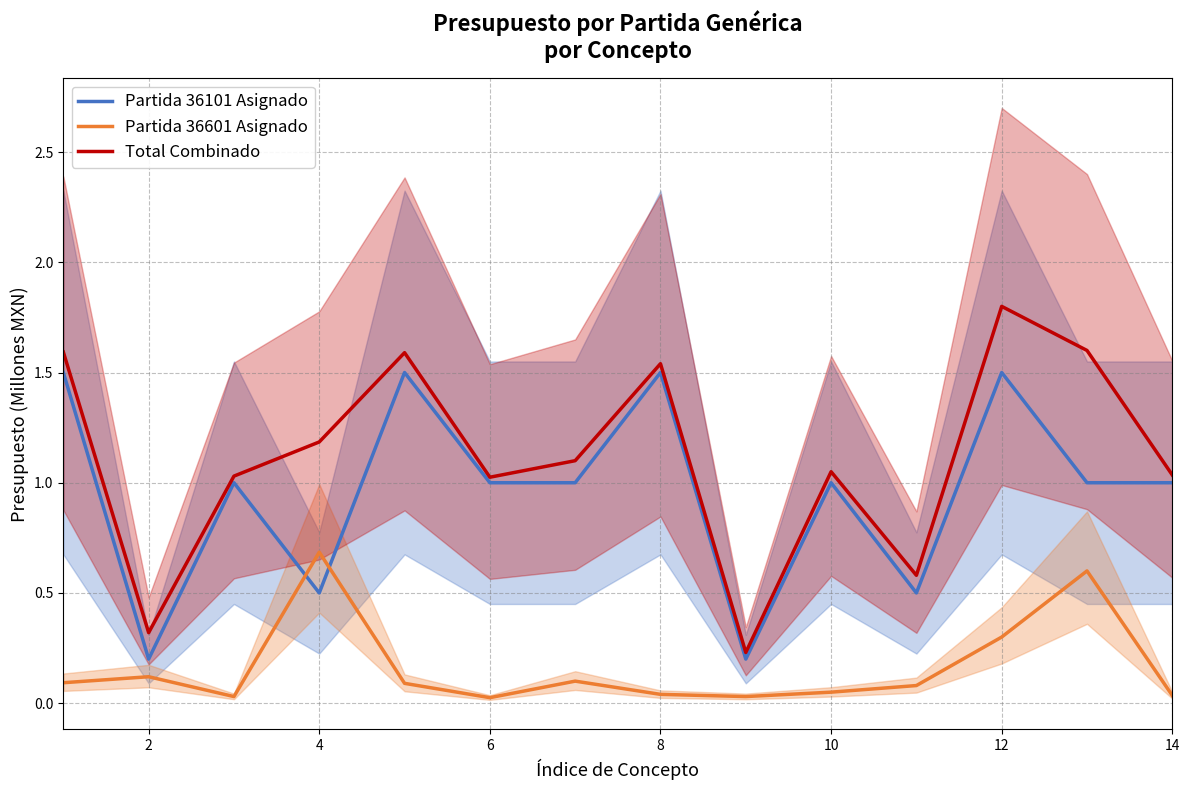

The Partida 36101 Asignado series shows 0.2 at 2. True or false?

True